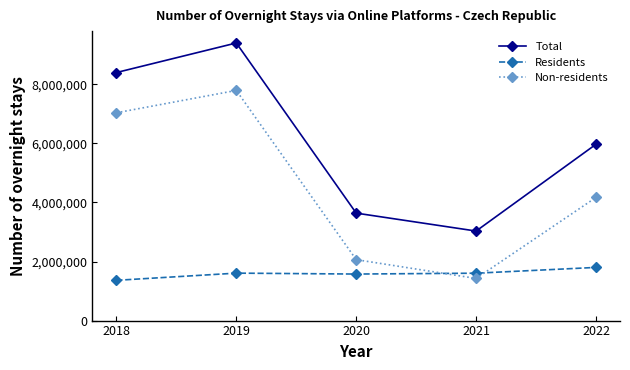

Where is the first local minimum for Non-residents?

2021